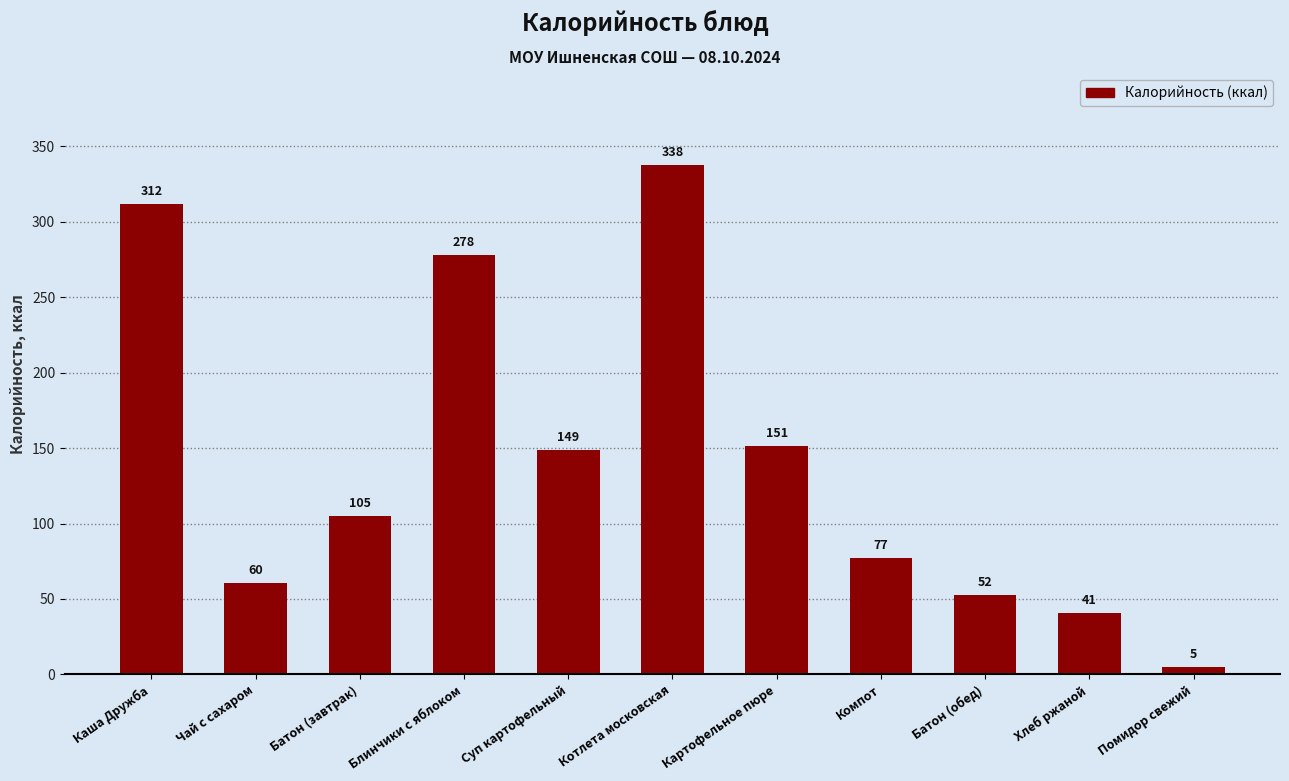

Which label corresponds to the smallest value in the chart?

Помидор свежий